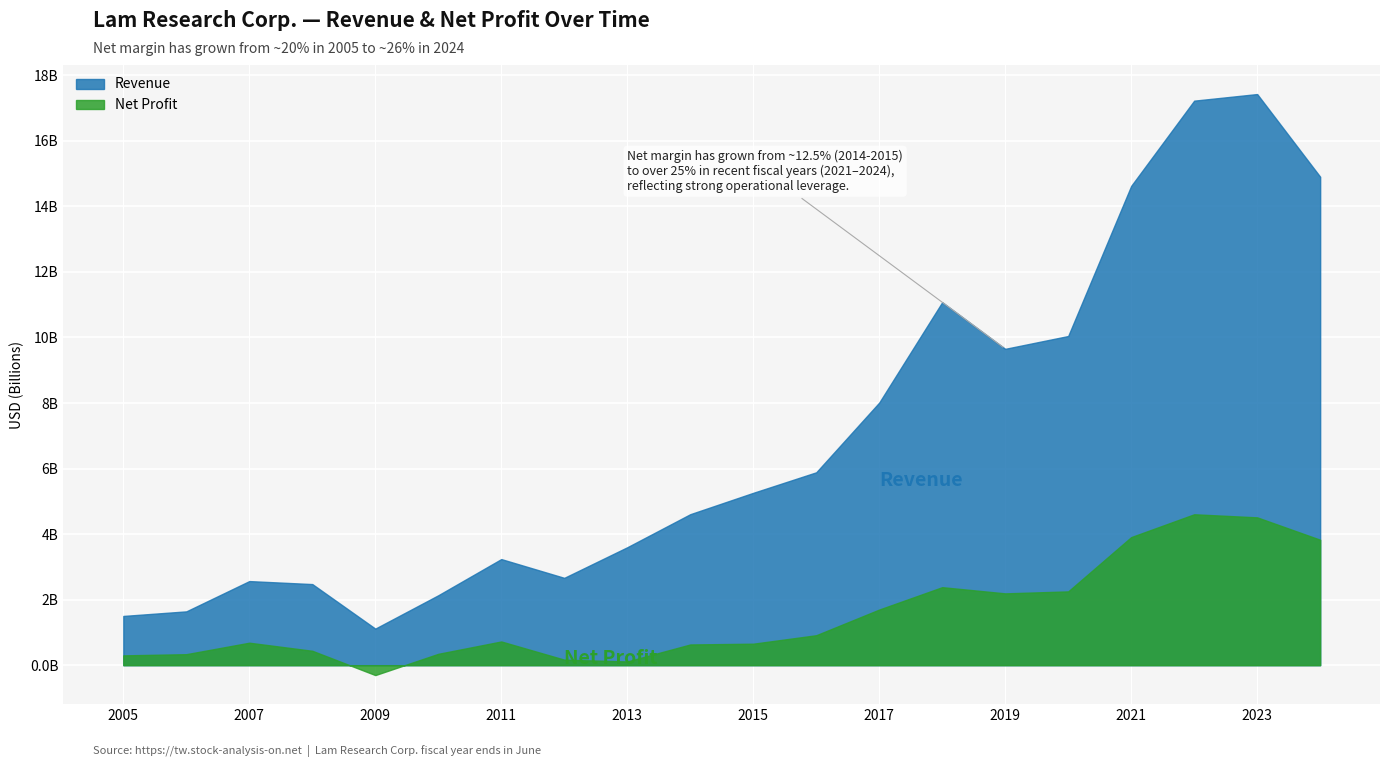

True or false: Revenue and Net Profit intersect in this chart.

False